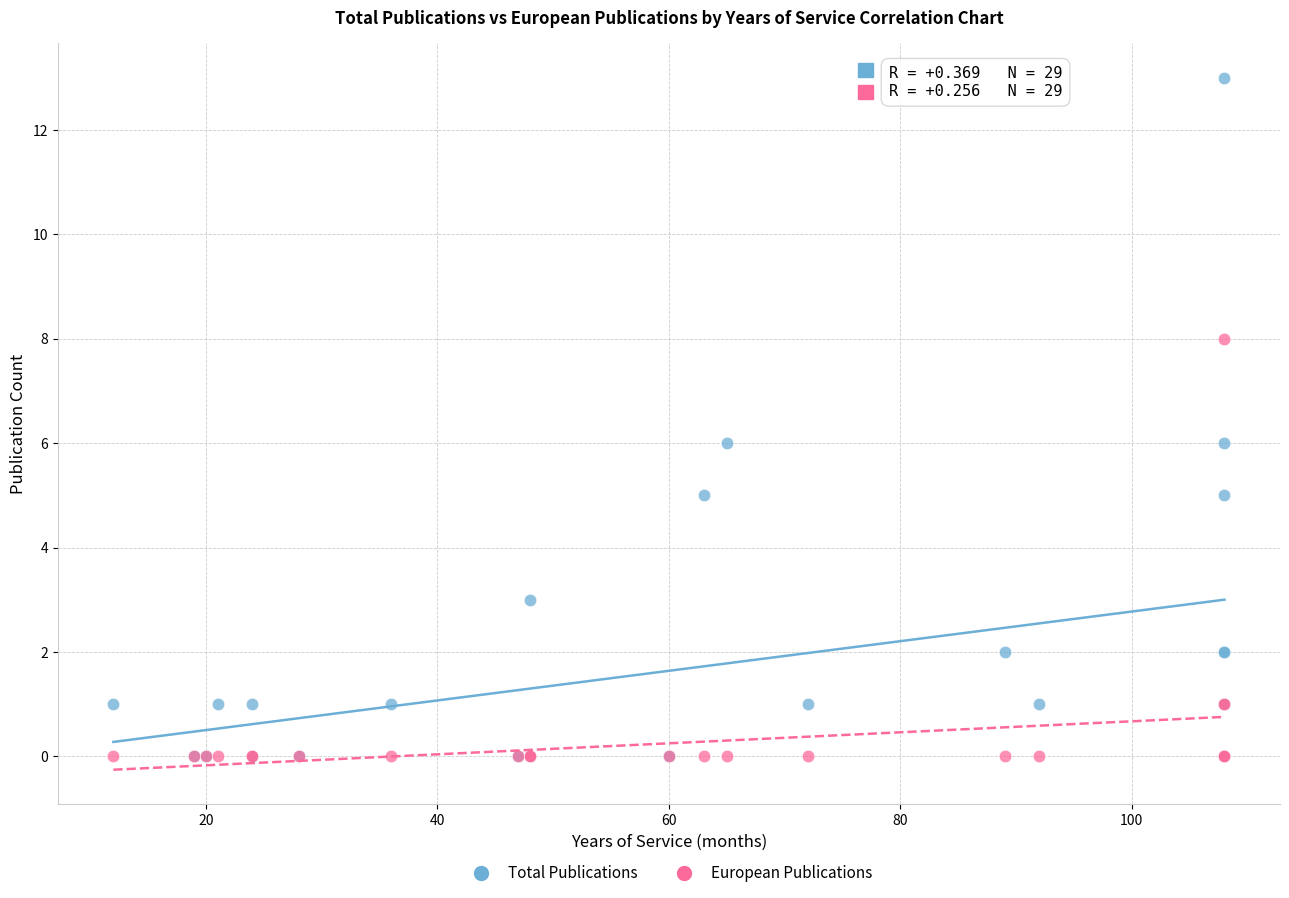

Which series contains the highest Y value?

Total Publications